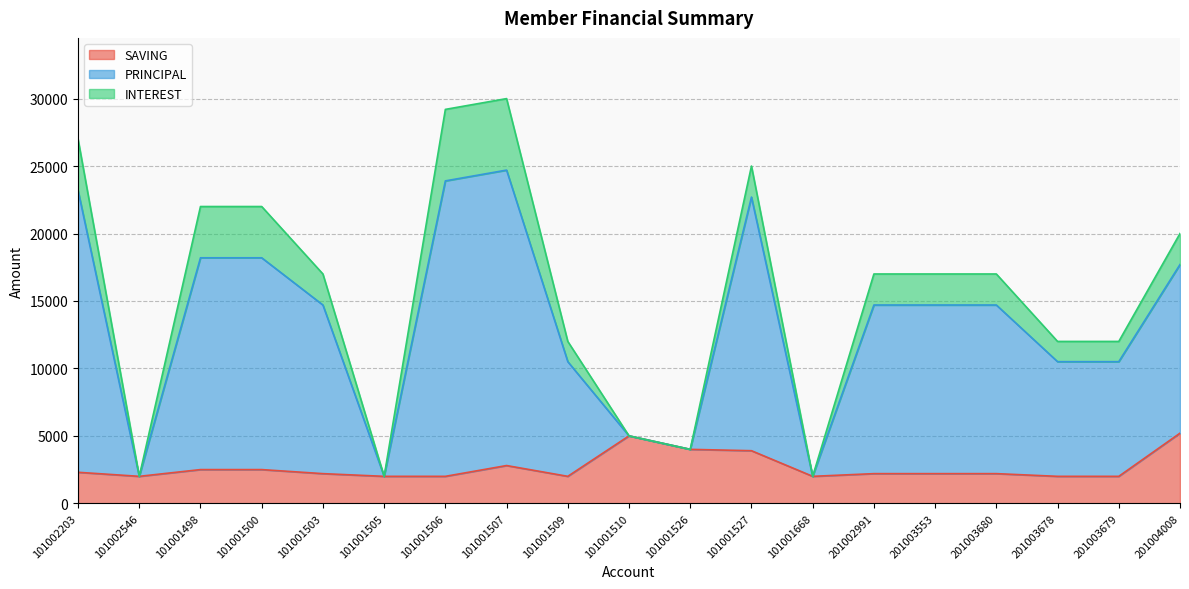

The value of SAVING at 101001527 is 6289. True or false?

False